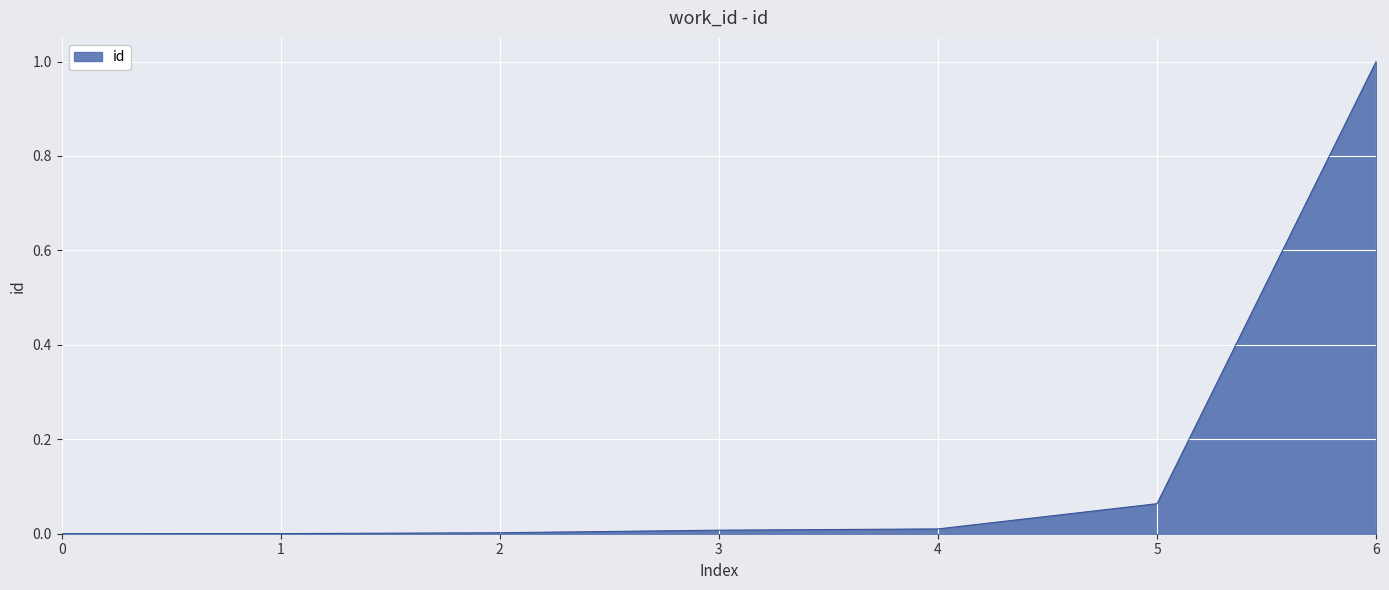

How many distinct data groups are displayed?

1